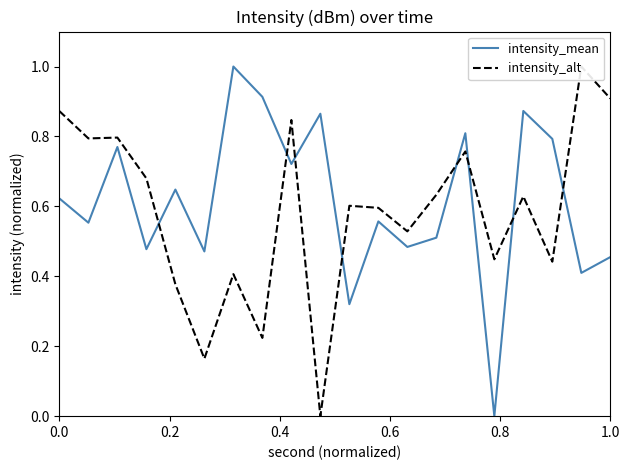

True or false: intensity_mean has a value of 0.3 at 1.0.

False